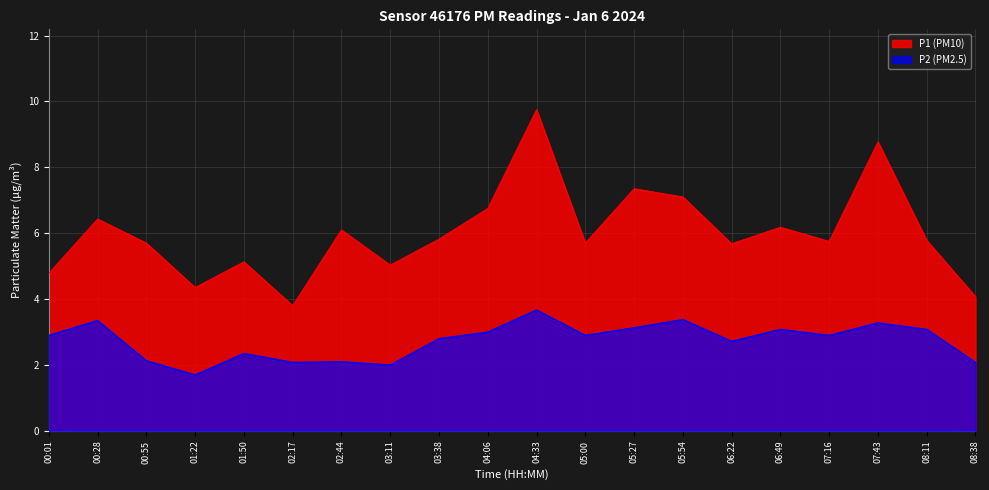

Between 03:11 and 07:43, which is larger?

07:43